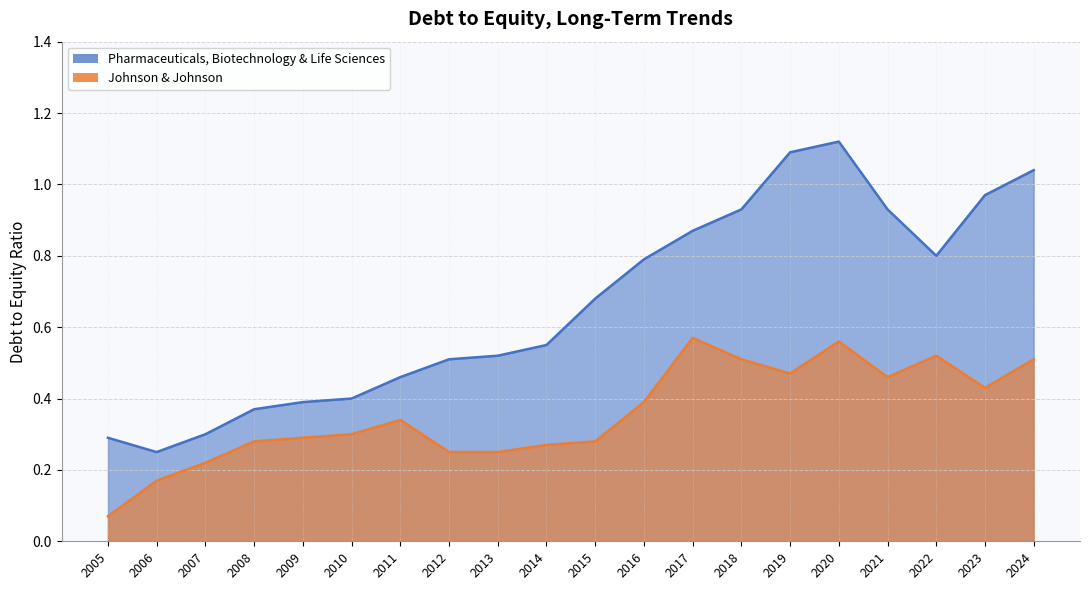

True or false: Johnson & Johnson has more than 2 points higher than both neighbors.

True